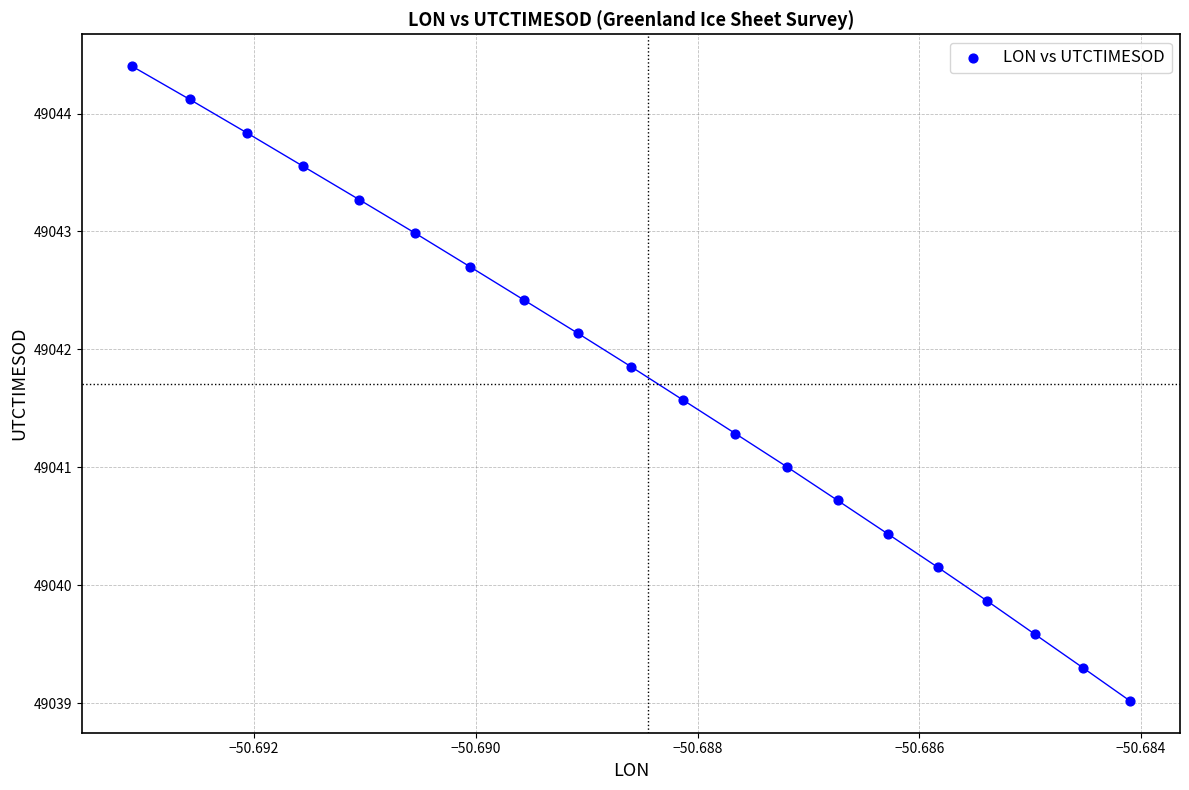

What is the range of Y values (max minus min)?

5.4